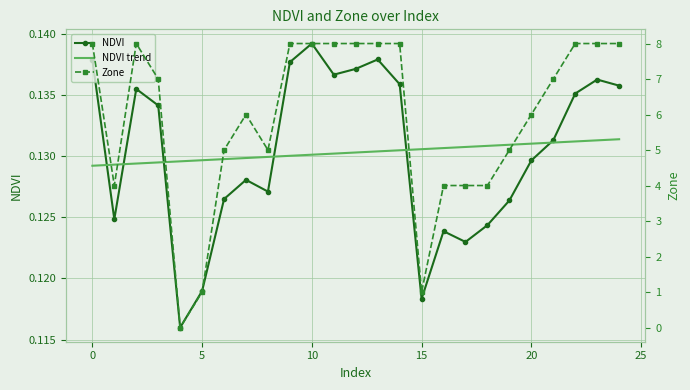

What is the total value across all series at 16?

4.3